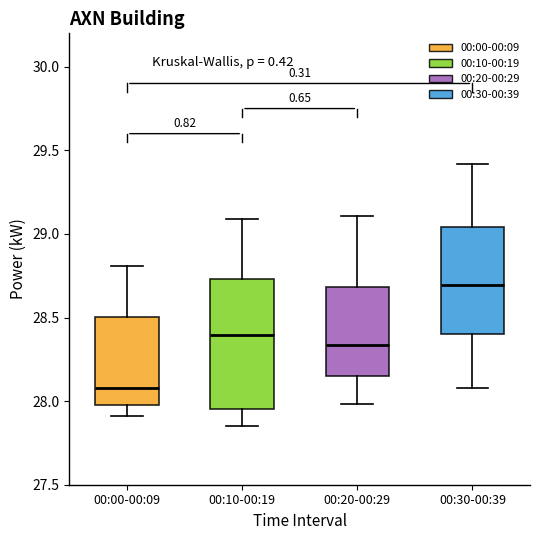

Which box has the highest median line?

00:30-00:39